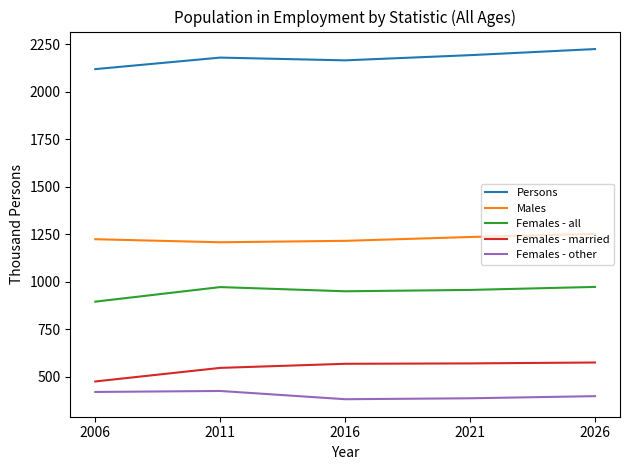

Where is Females - all nearest to the value 933?

2016